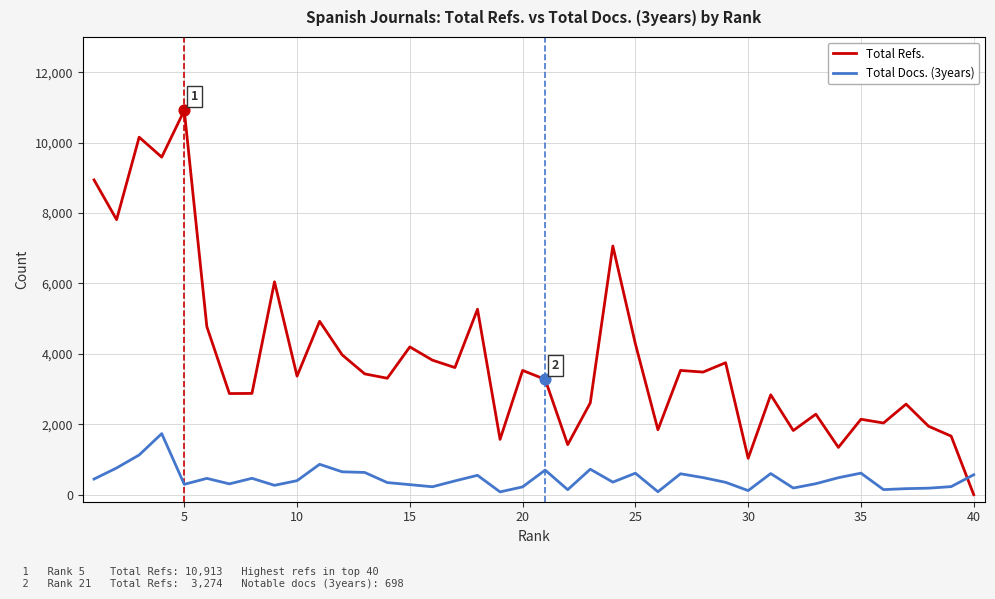

What are all the series names shown in the legend?

Total Refs., Total Docs. (3years)